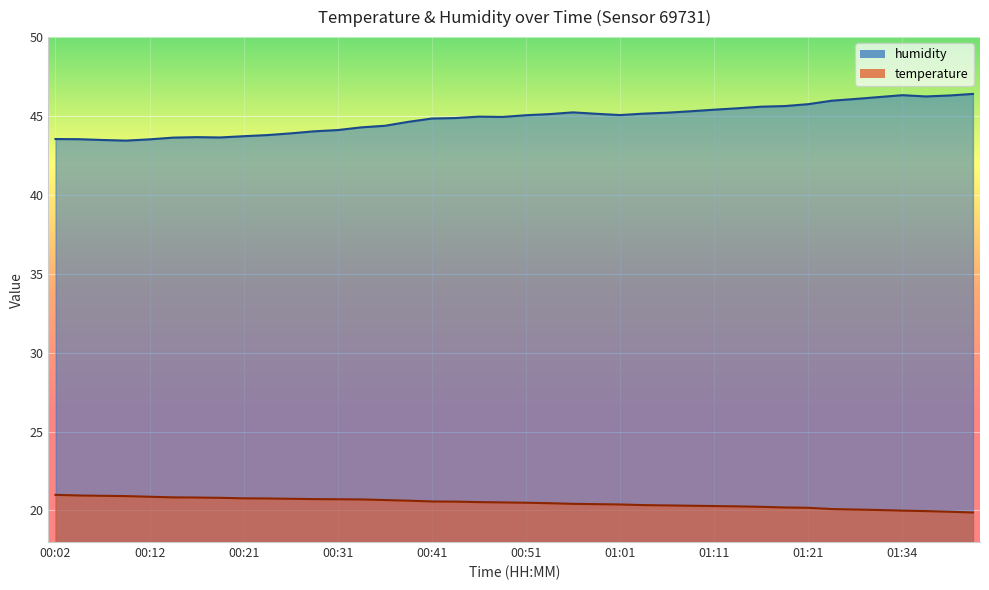

What is the value of the humidity point at the 25th from the left?

45.1